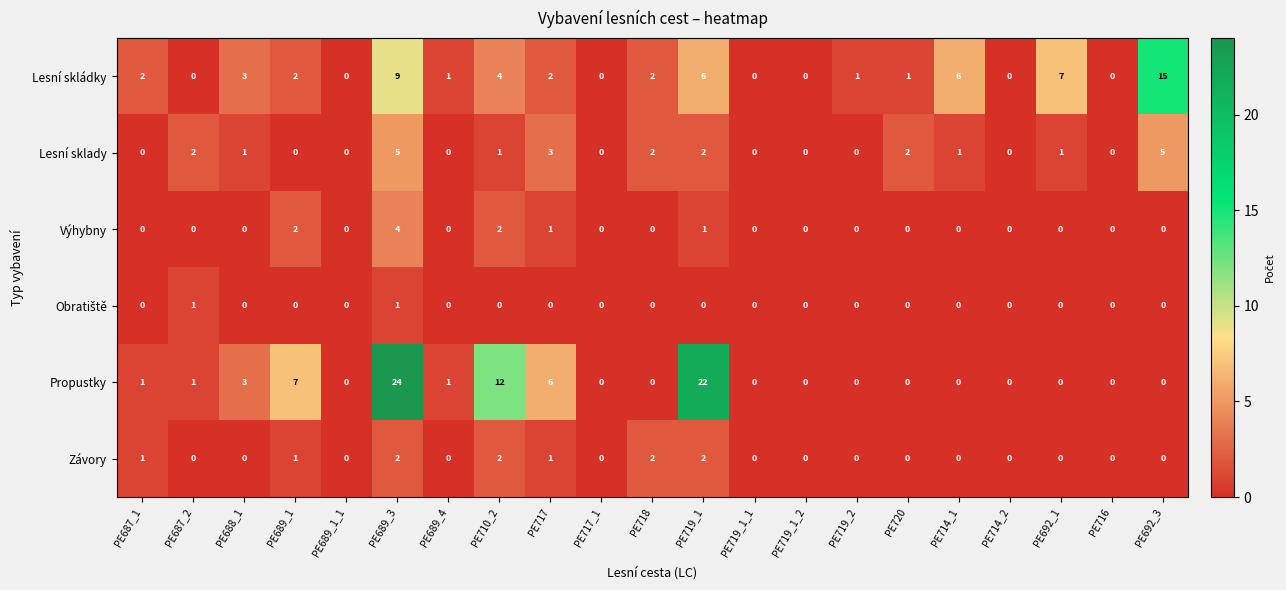

The Lesní skládky series shows 2 at PE687_1. True or false?

True